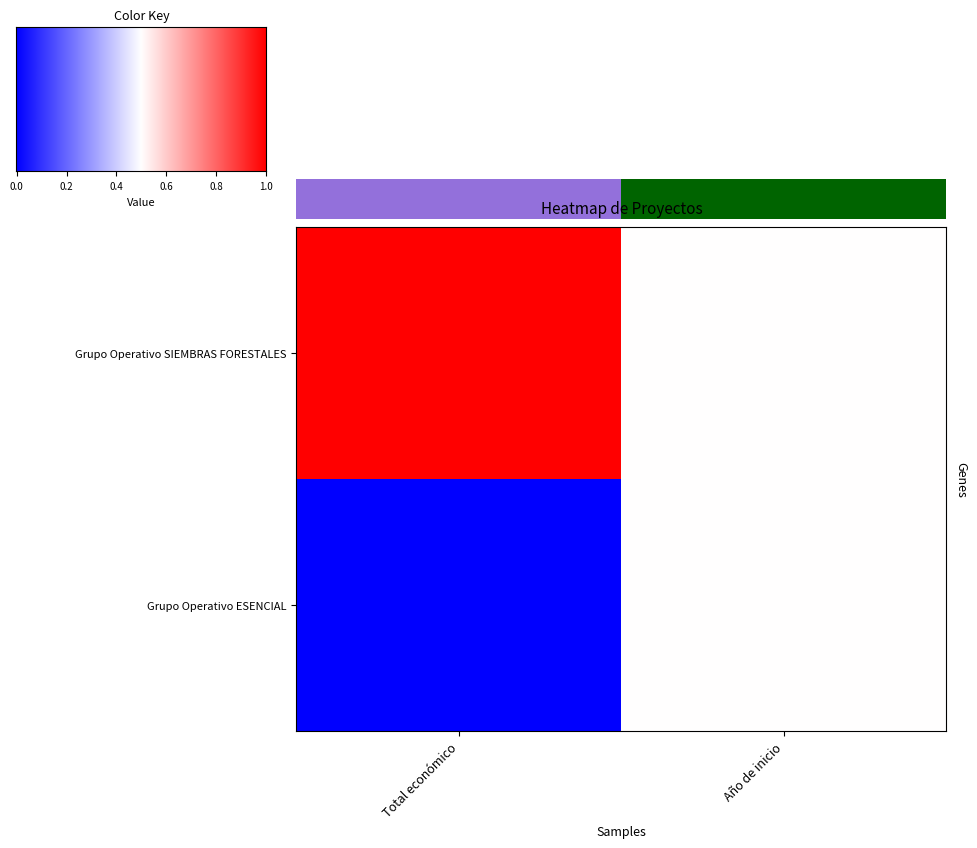

Reading left to right, transcribe all the data shown in this chart.

Grupo Operativo SIEMBRAS FORESTALES: Total económico=1.0	Año de inicio=0.5
Grupo Operativo ESENCIAL: Total económico=0.0	Año de inicio=0.5